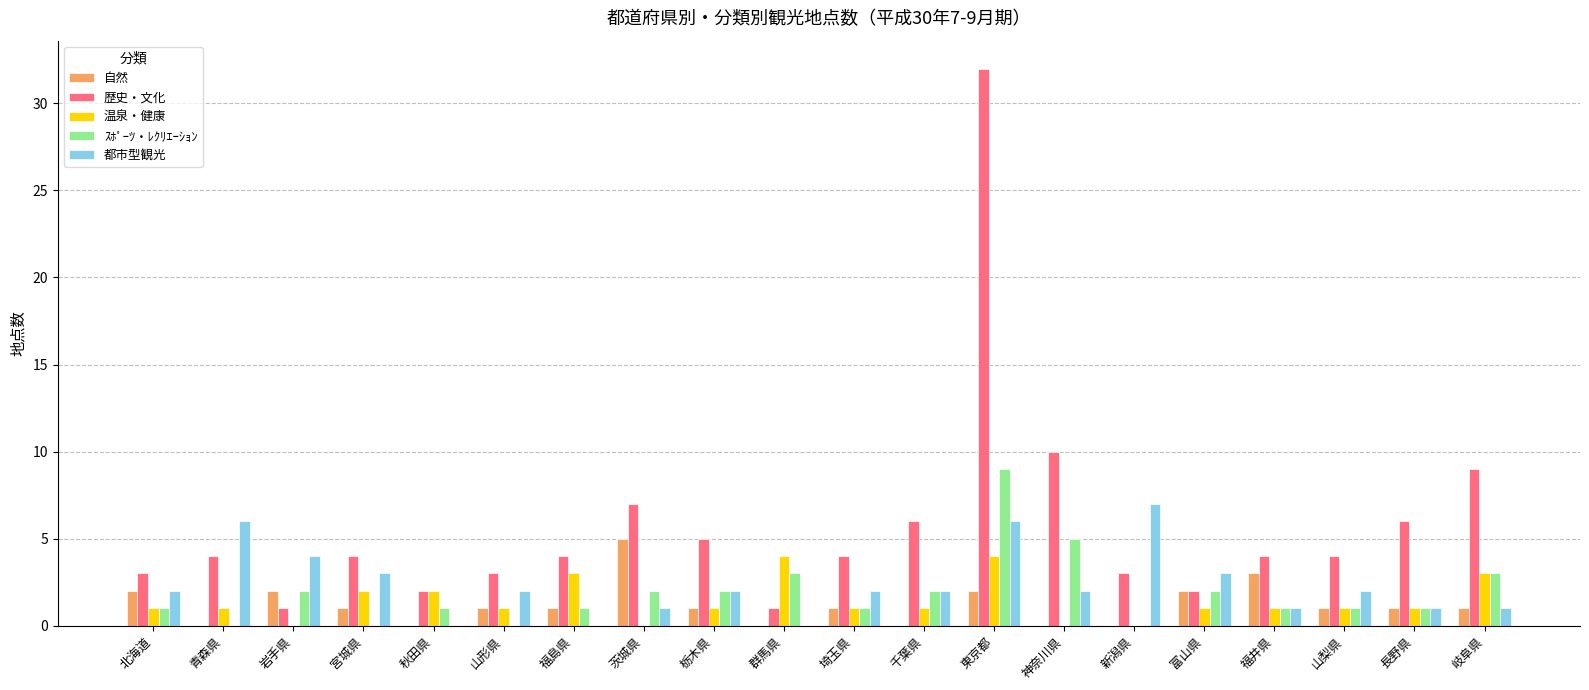

Between 千葉県 and 神奈川県, which series saw the biggest shift?

歴史・文化